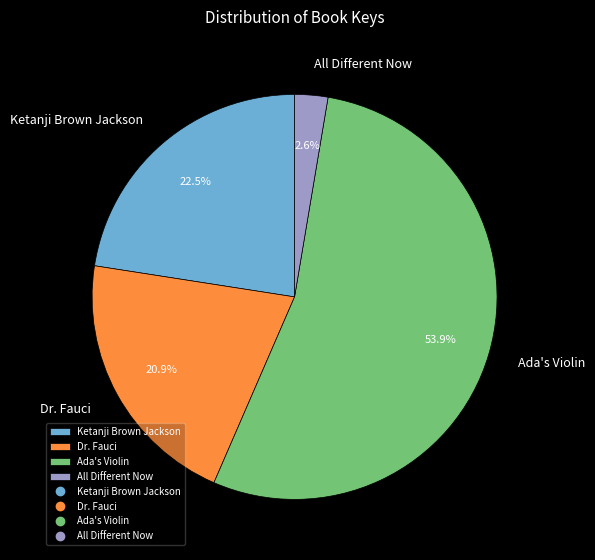

What is the largest slice in the pie chart?

Ada's Violin